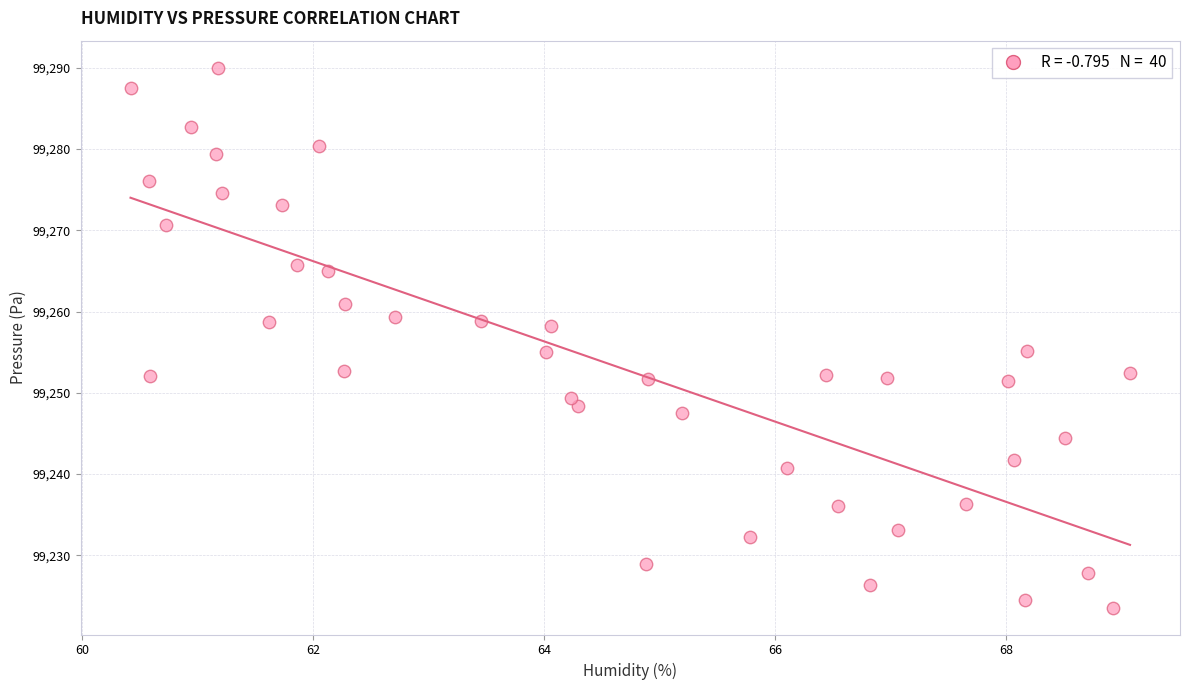

What is the range of X values (max minus min)?

8.6